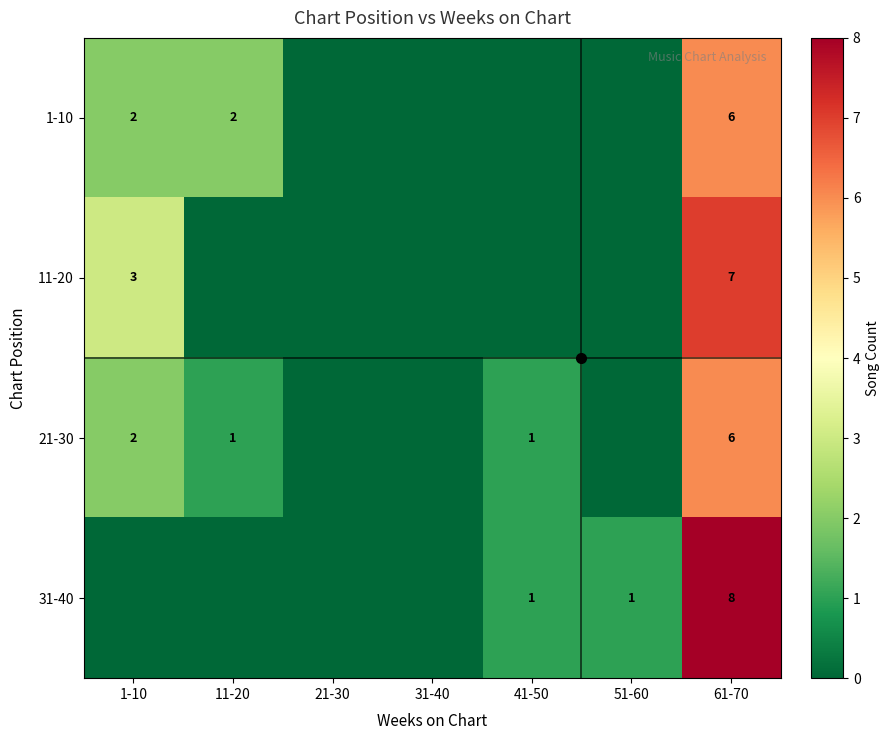

True or false: 21-30 has a value of 1 at 11-20.

True